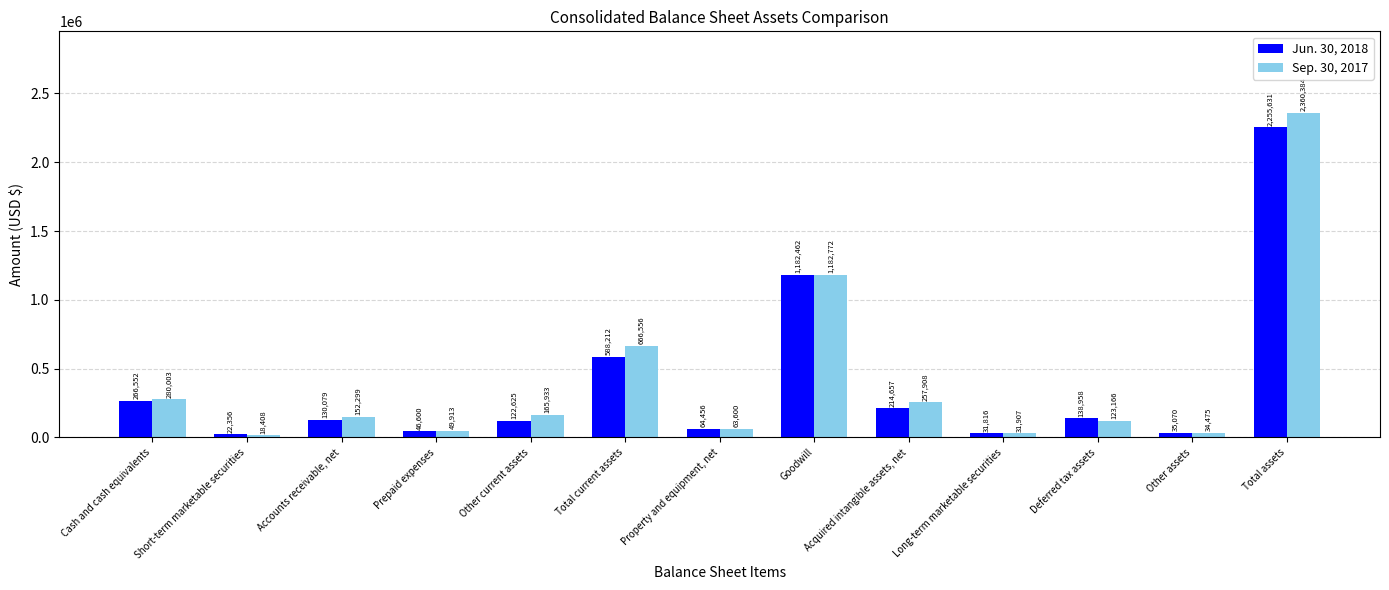

What is the difference between the highest and lowest values at Acquired intangible assets, net?

43251